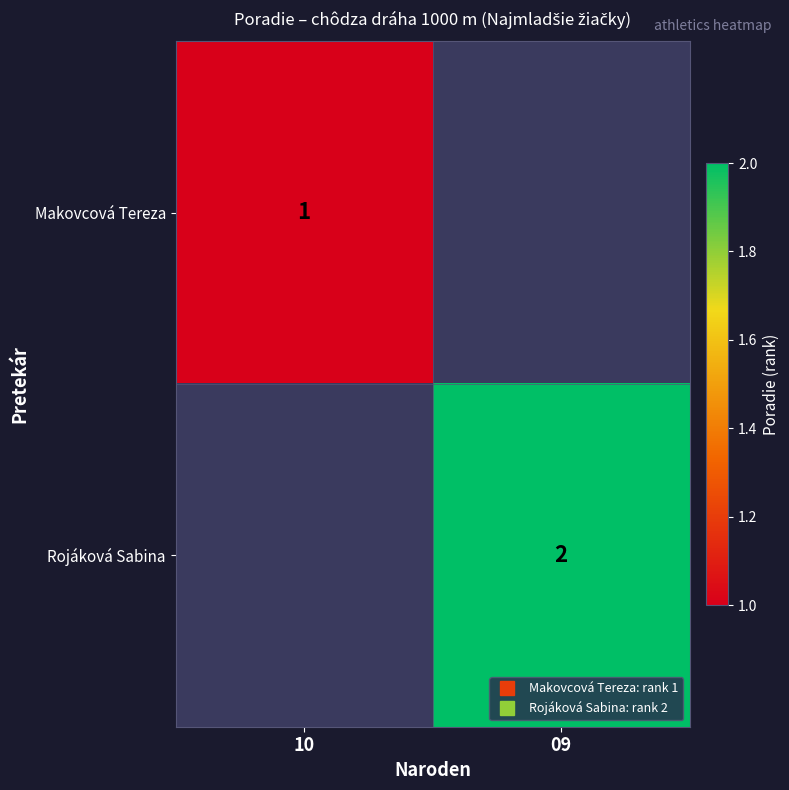

List the series in order of their peak value, lowest first.

Makovcová Tereza, Rojáková Sabina